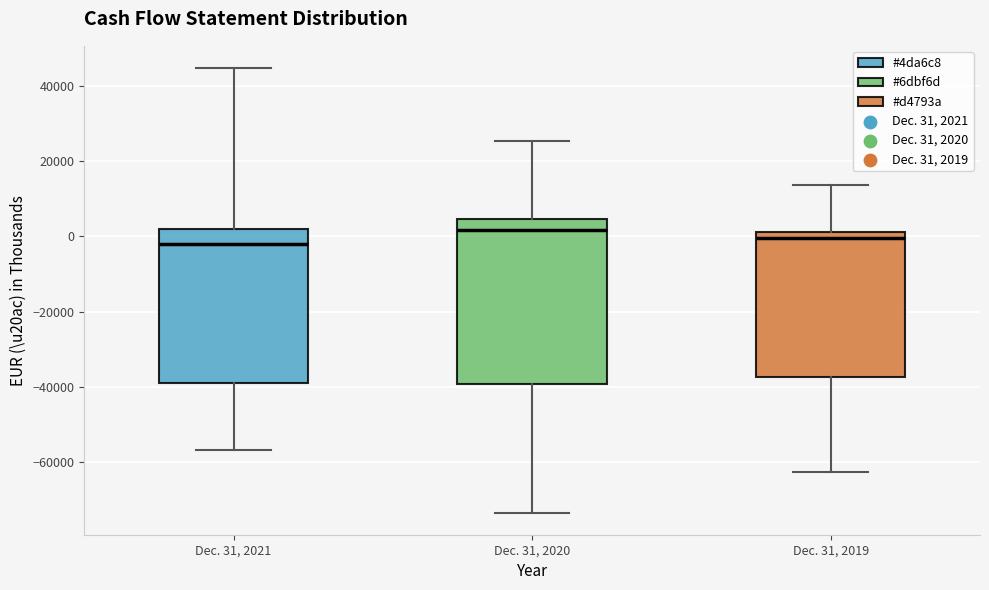

Reading left to right, read every box against the y-axis: the position of its median line, the range the box covers, and the ends of its whiskers. The values are not printed on the chart, so give them approximately, as read against the axis.

Dec. 31, 2021: median -2000, box -38000 to 2000, whiskers -56000 to 44000
Dec. 31, 2020: median 2000, box -40000 to 4000, whiskers -74000 to 26000
Dec. 31, 2019: median 0, box -38000 to 2000, whiskers -62000 to 14000